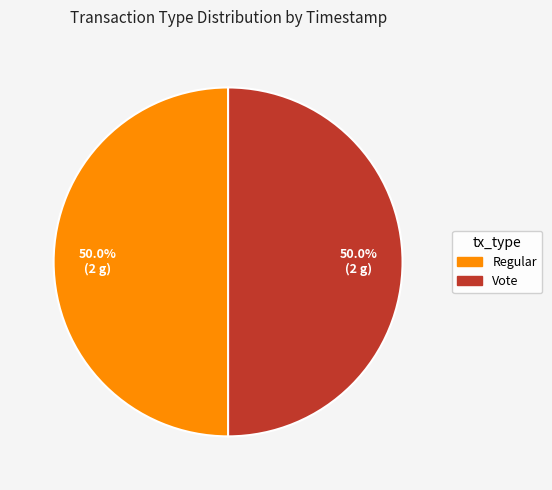

How much of the chart is everything except Vote?

50.0%